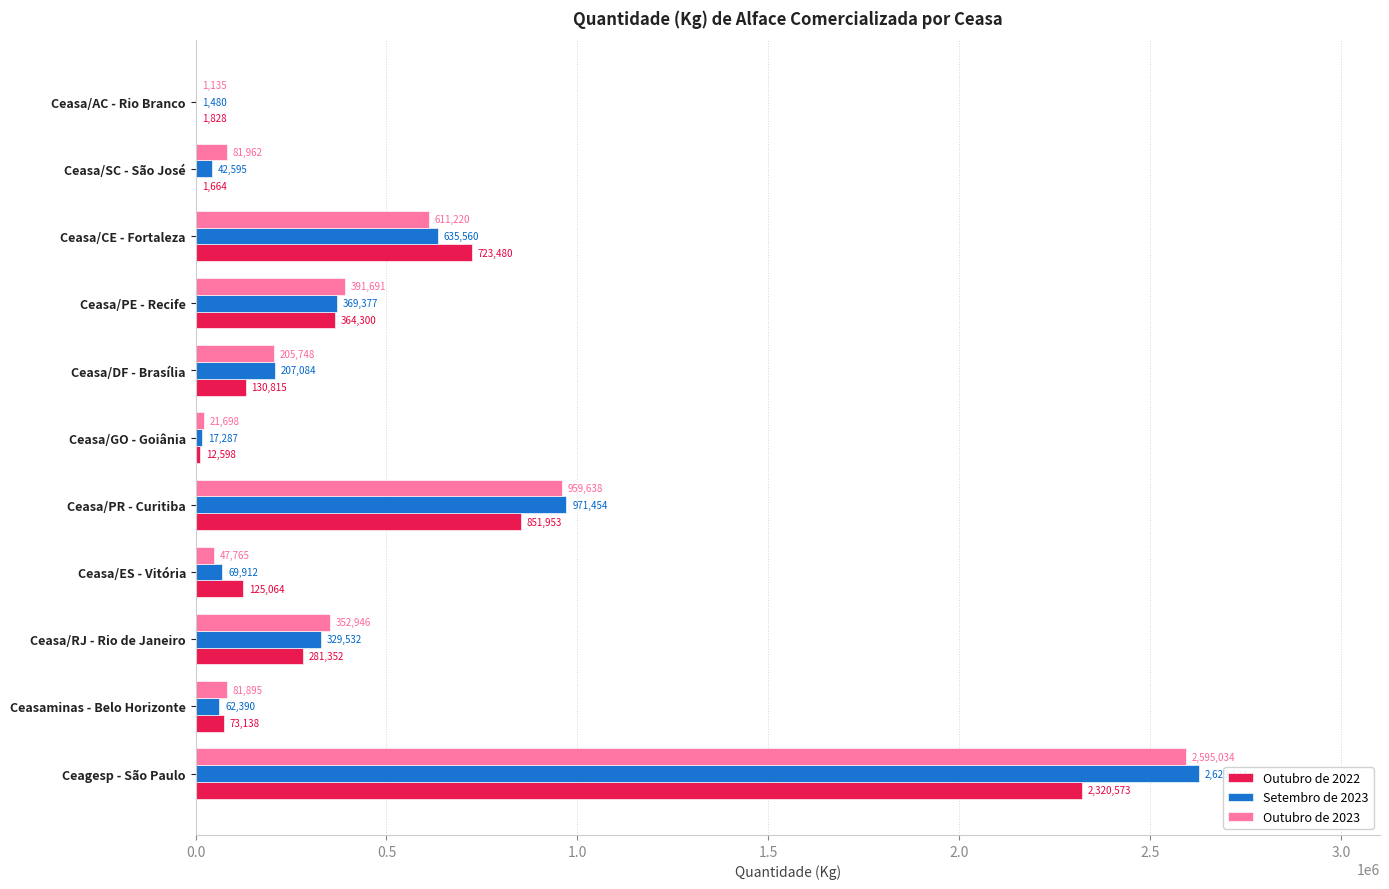

The value of Outubro de 2023 at Ceagesp - São Paulo is 2595034. True or false?

True